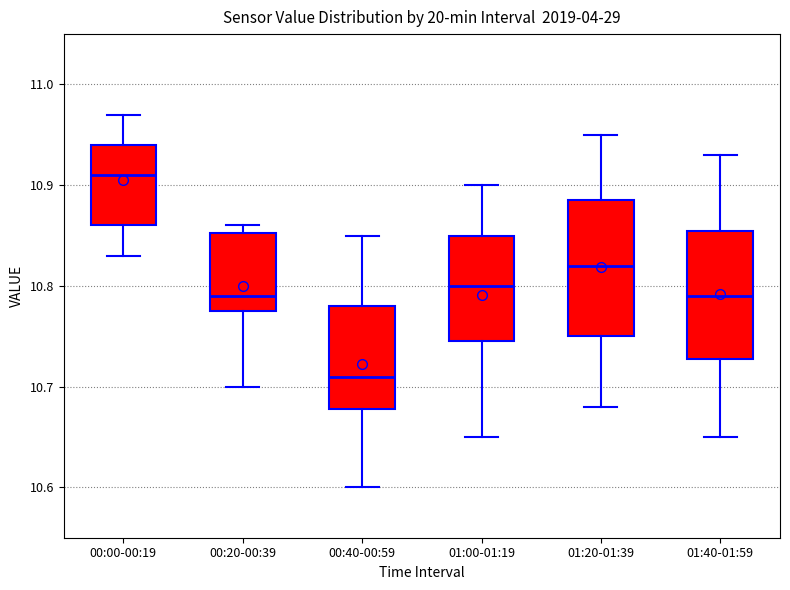

Which box's median line is the highest?

00:00-00:19